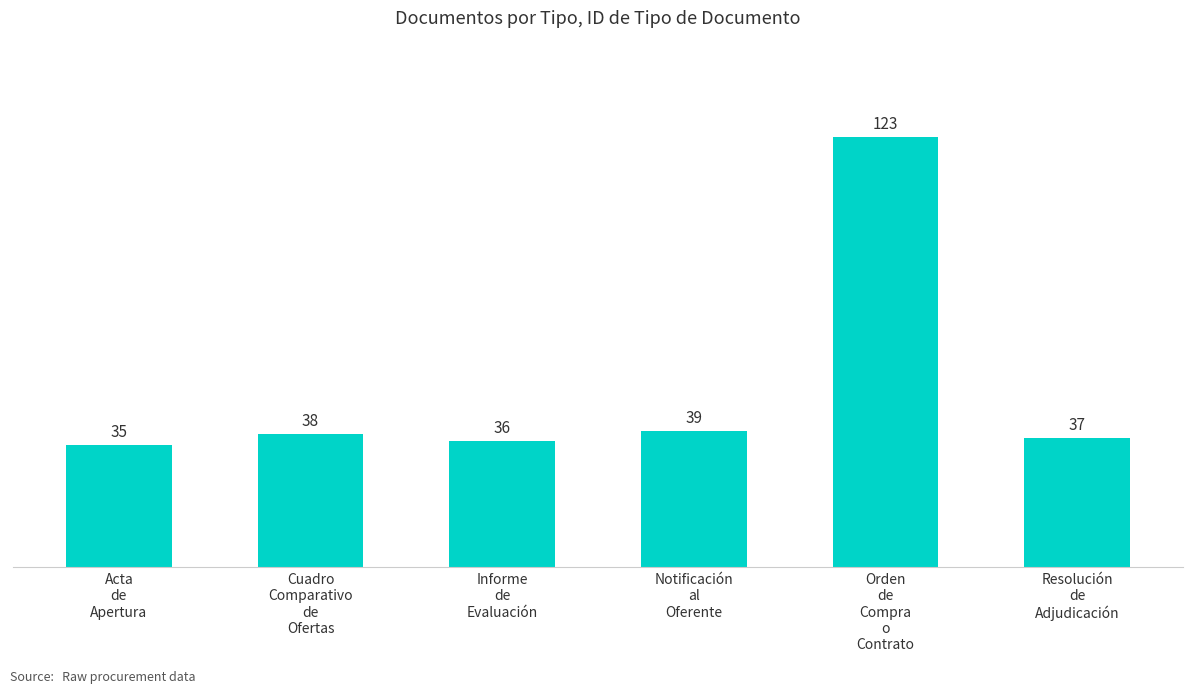

What is the average value?

51